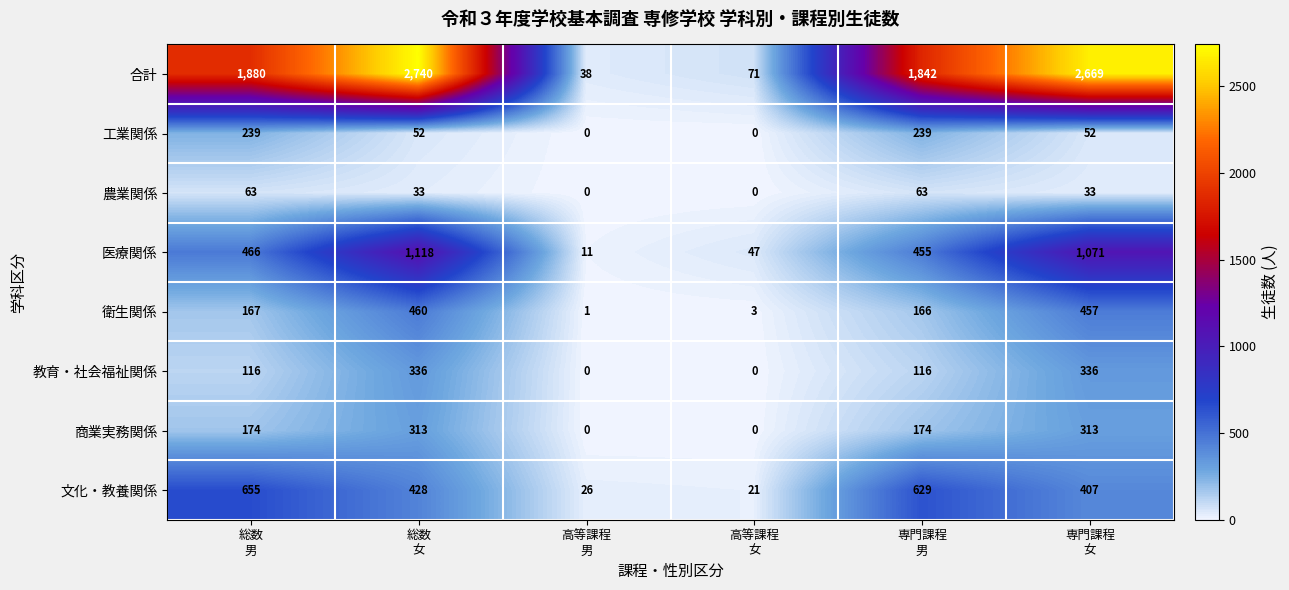

Count the number of categories in the chart.

6